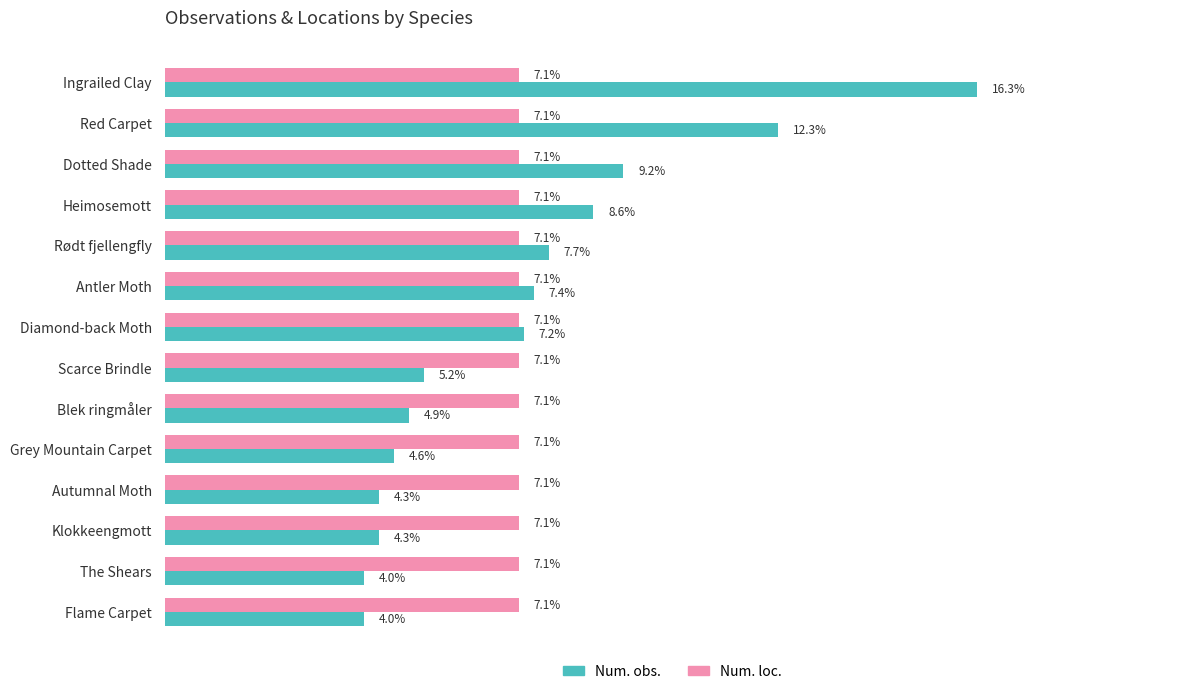

At which label is Num. obs. closest to 10?

Dotted Shade